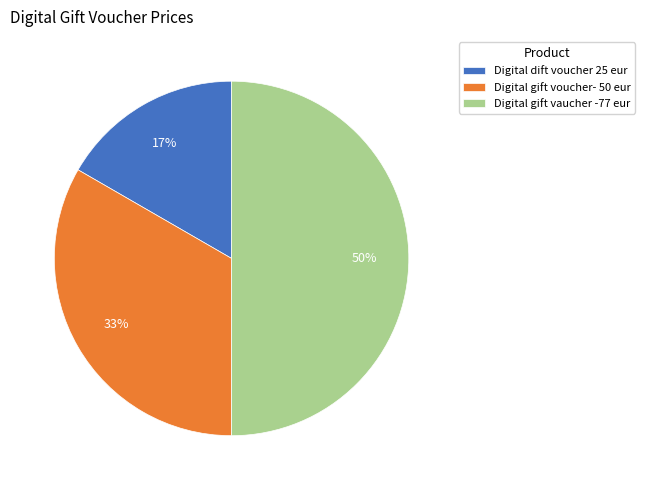

How many segments does this pie chart have?

3